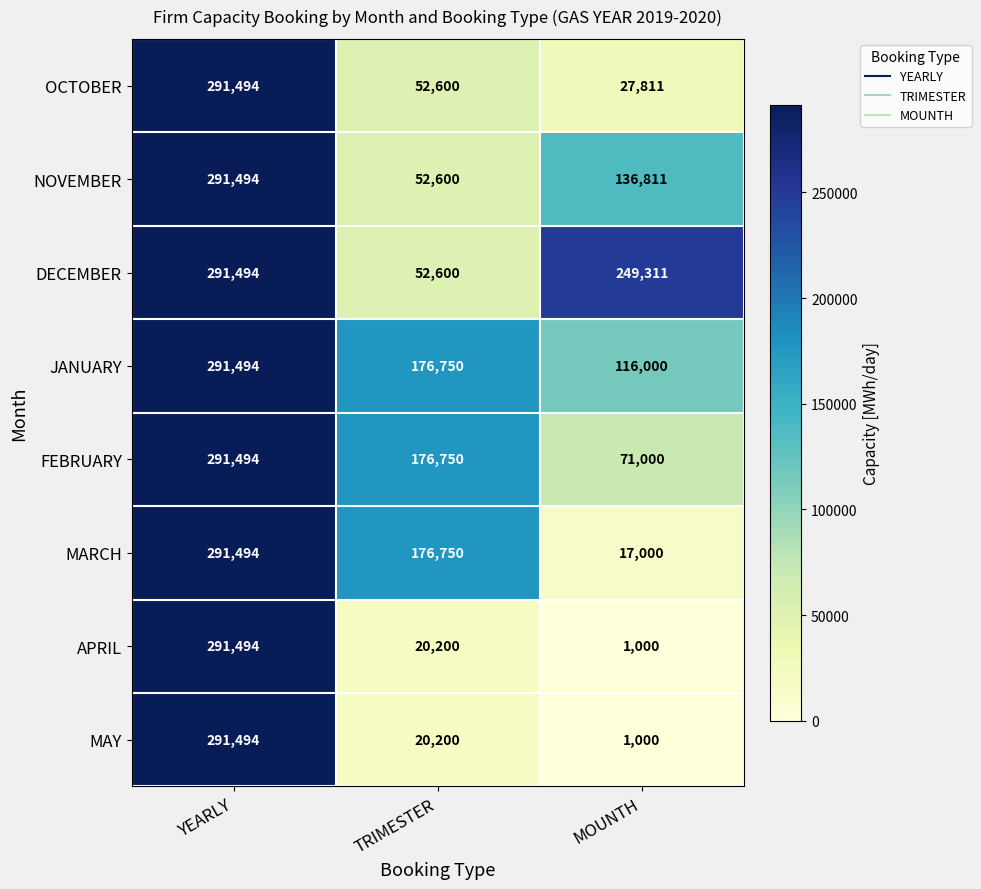

Reading right to left, what are all the values shown in this chart?

OCTOBER: MOUNTH=27811	TRIMESTER=52600	YEARLY=291494
NOVEMBER: MOUNTH=136811	TRIMESTER=52600	YEARLY=291494
DECEMBER: MOUNTH=249311	TRIMESTER=52600	YEARLY=291494
JANUARY: MOUNTH=116000	TRIMESTER=176750	YEARLY=291494
FEBRUARY: MOUNTH=71000	TRIMESTER=176750	YEARLY=291494
MARCH: MOUNTH=17000	TRIMESTER=176750	YEARLY=291494
APRIL: MOUNTH=1000	TRIMESTER=20200	YEARLY=291494
MAY: MOUNTH=1000	TRIMESTER=20200	YEARLY=291494